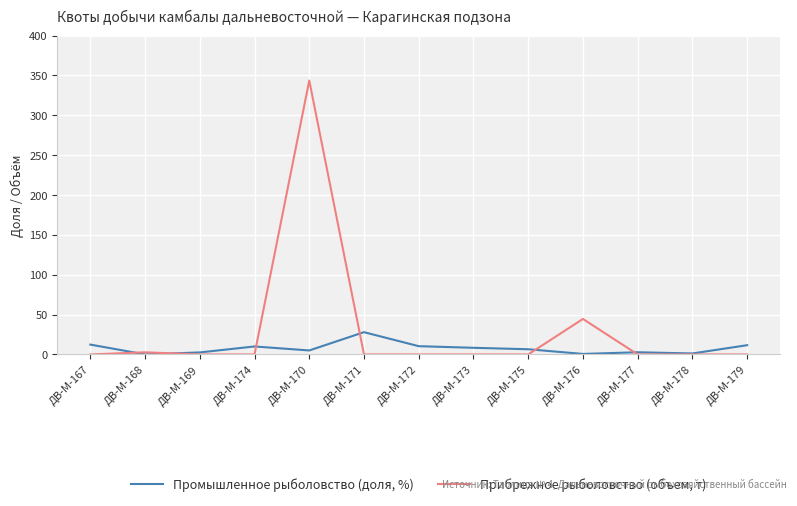

Which series changed the most between ДВ-М-170 and ДВ-М-175?

Прибрежное рыболовство (объем, т)